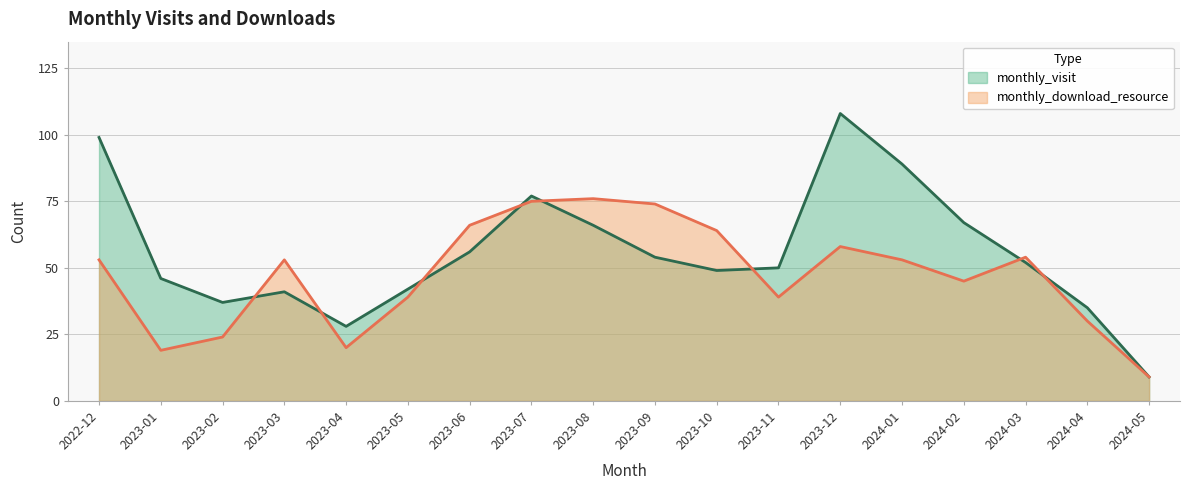

Where is the first local minimum for monthly_visit?

2023-02